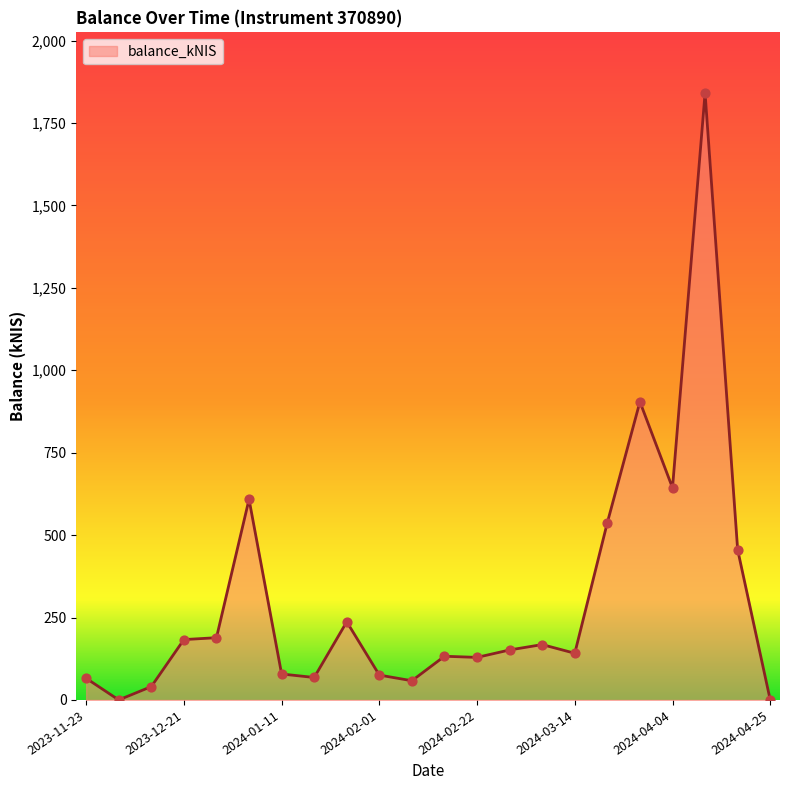

What is the difference between the maximum and minimum values?

1840.9